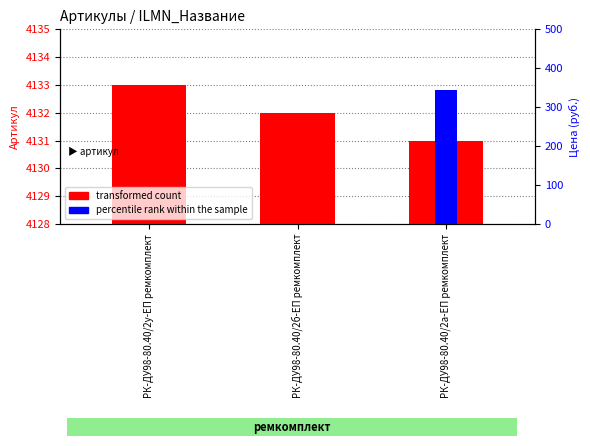

At how many categories does at least one series exceed 500?

3